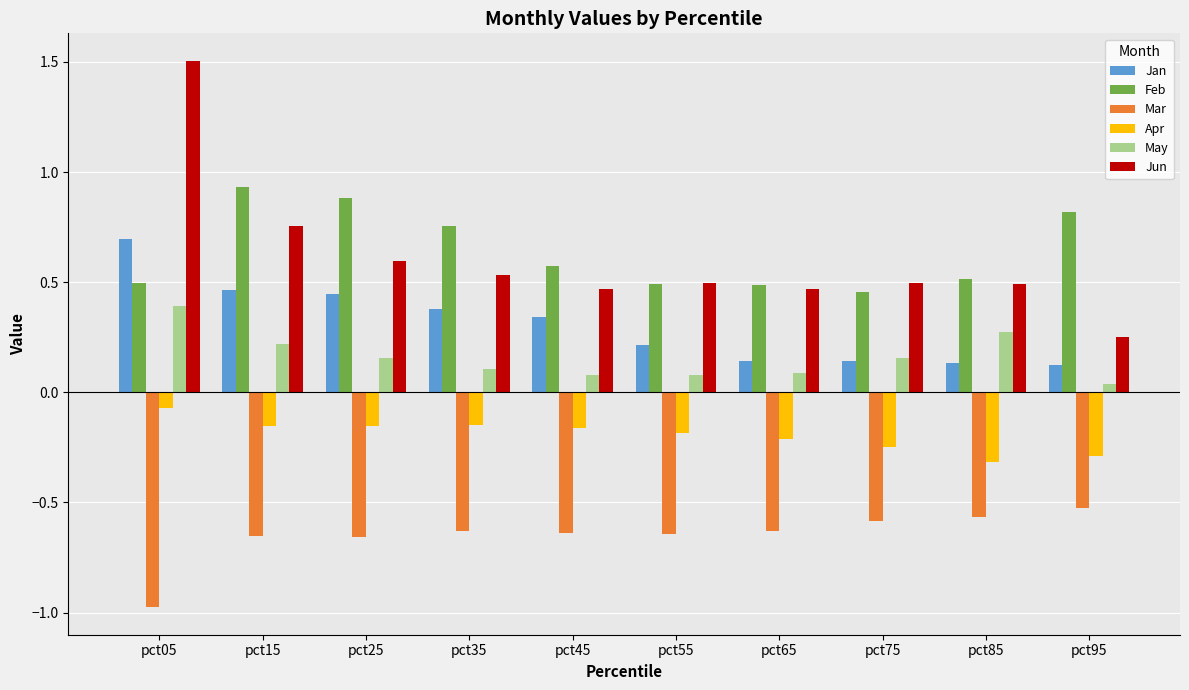

At which label is May closest to 0?

pct95